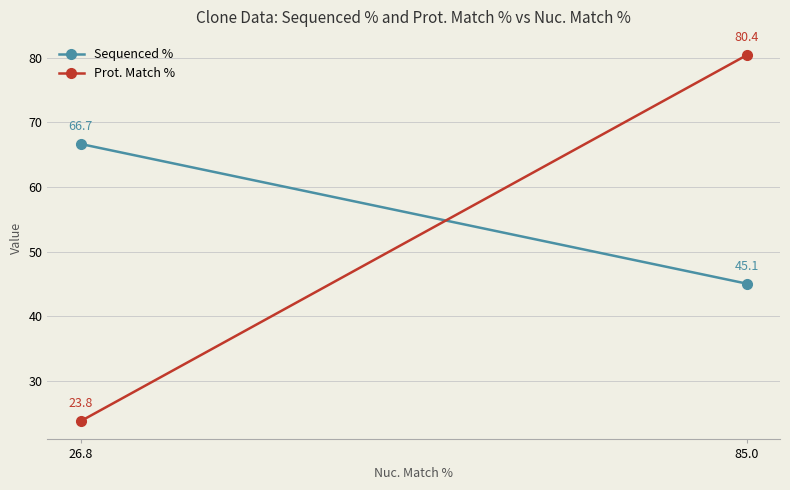

What are all the series names shown in the legend?

Sequenced %, Prot. Match %